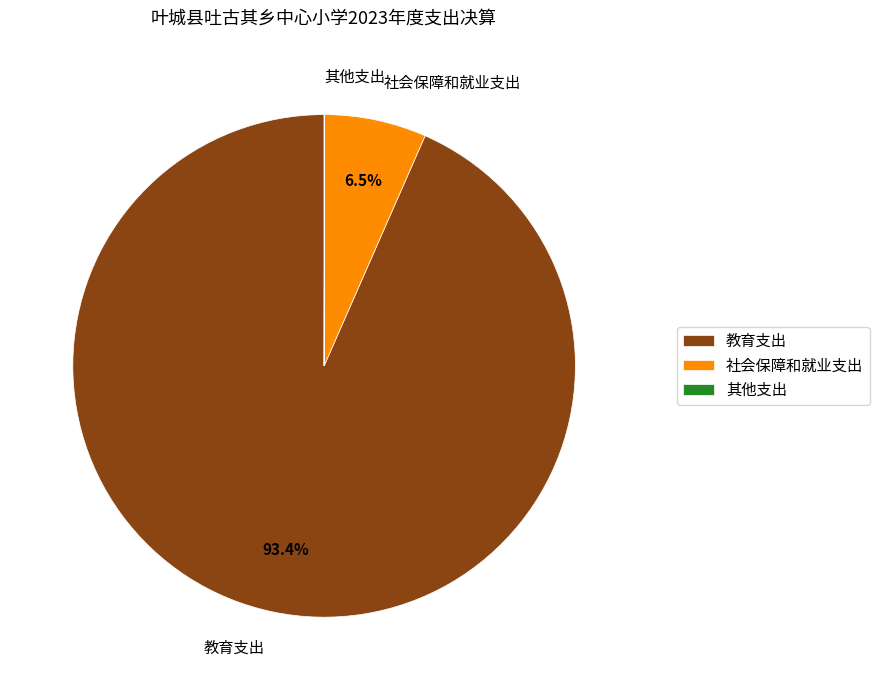

Is 教育支出 the majority of the pie?

Yes